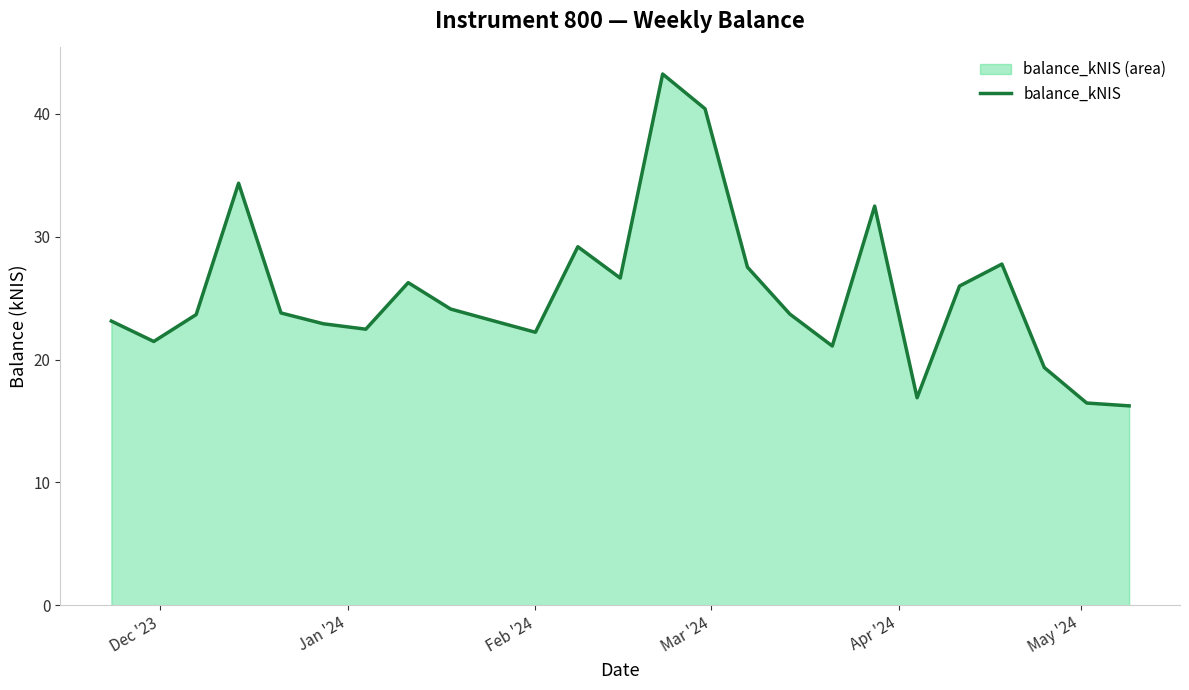

What is the difference between the maximum and minimum values?

27.0